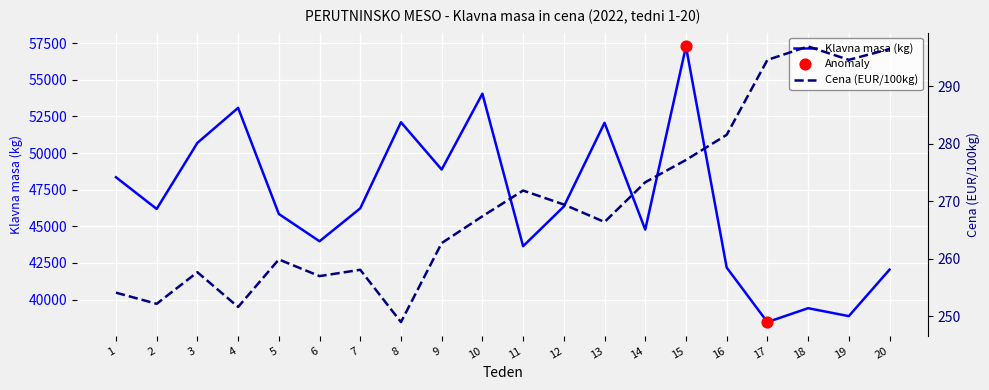

Which series contains the highest Y value?

Klavna masa (kg)